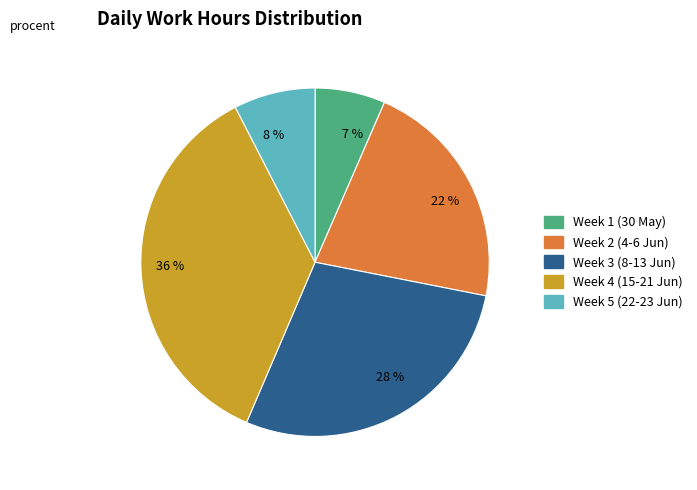

Approximately how many times larger is the value at 22 % compared to 36 %?

0.6